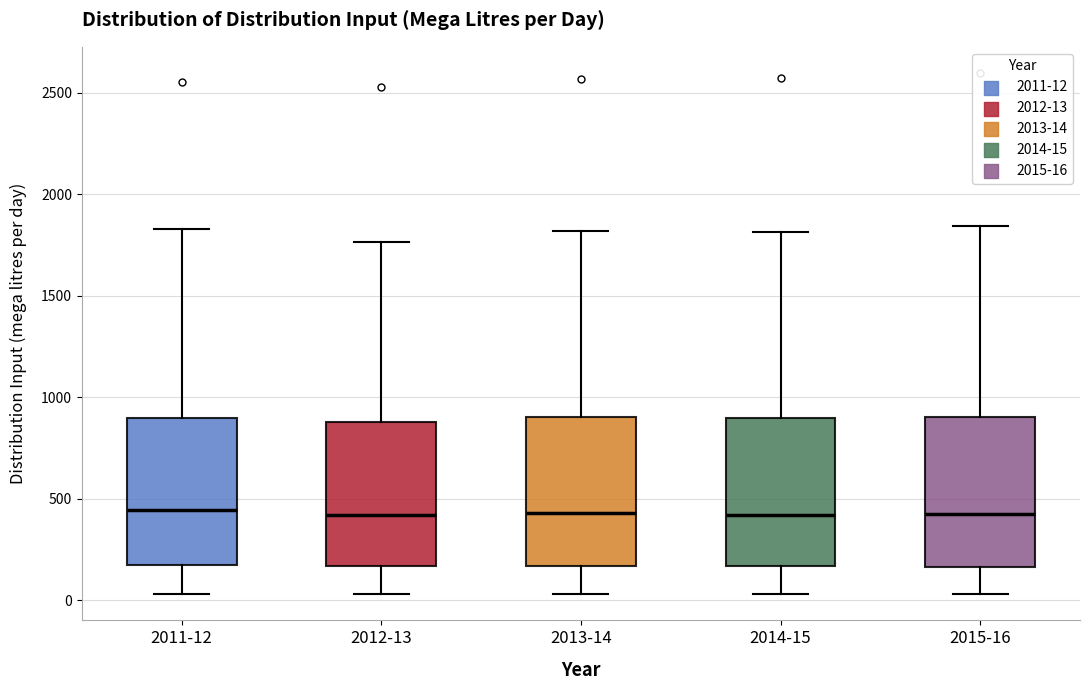

Reading left to right, read every box against the y-axis: the position of its median line, the range the box covers, and the ends of its whiskers. The values are not printed on the chart, so give them approximately, as read against the axis.

2011-12: median 450, box 200 to 900, whiskers 50 to 1850
2012-13: median 400, box 150 to 900, whiskers 50 to 1750
2013-14: median 450, box 150 to 900, whiskers 50 to 1800
2014-15: median 400, box 150 to 900, whiskers 50 to 1800
2015-16: median 400, box 150 to 900, whiskers 50 to 1850